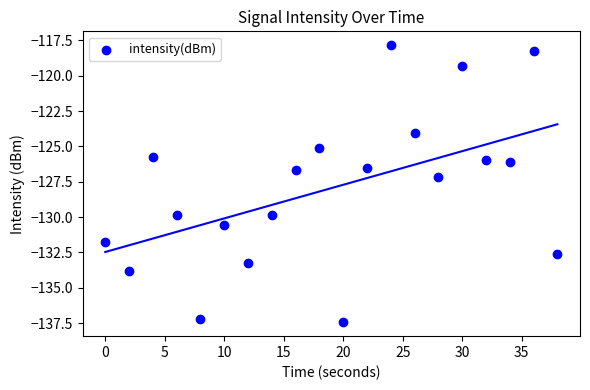

What is the range of X values (max minus min)?

38.0